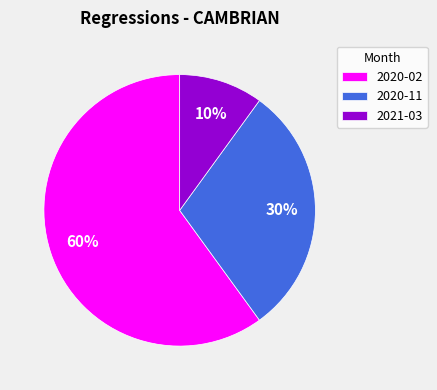

Which slice is the largest?

2020-02